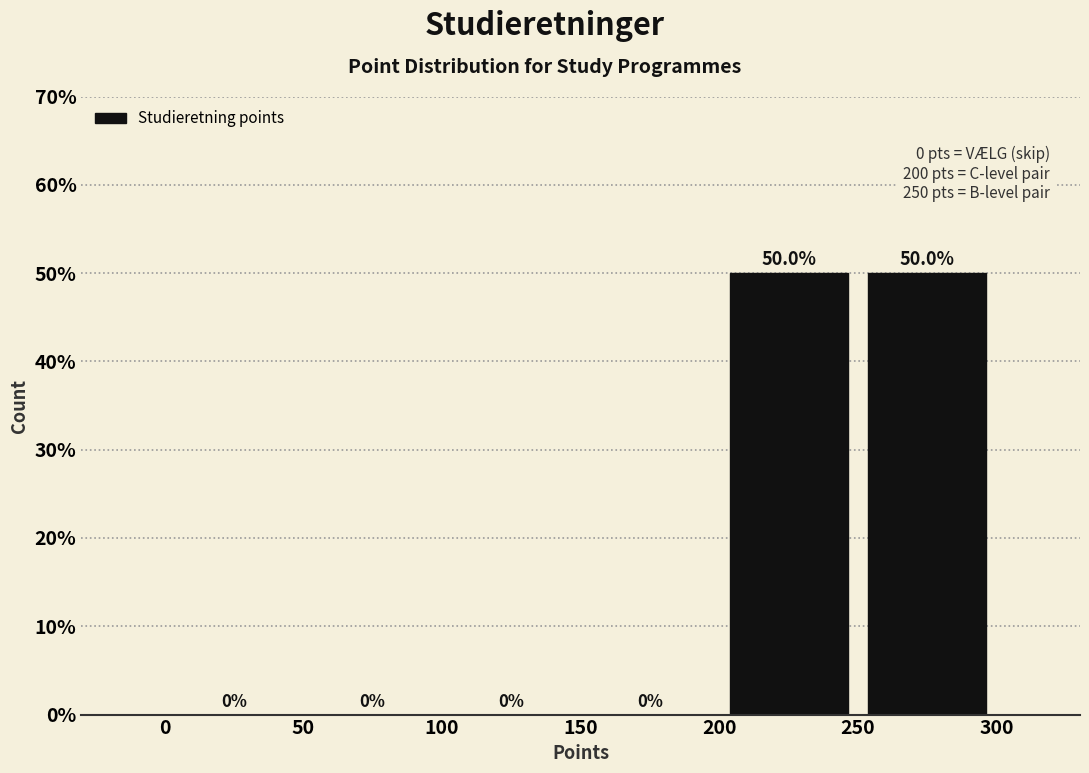

Reading left to right, list every bar in this chart as the range it spans on the x-axis followed by its height.

0 to 50: 0.0
50 to 100: 0.0
100 to 150: 0.0
150 to 200: 0.0
200 to 250: 50.0
250 to 300: 50.0